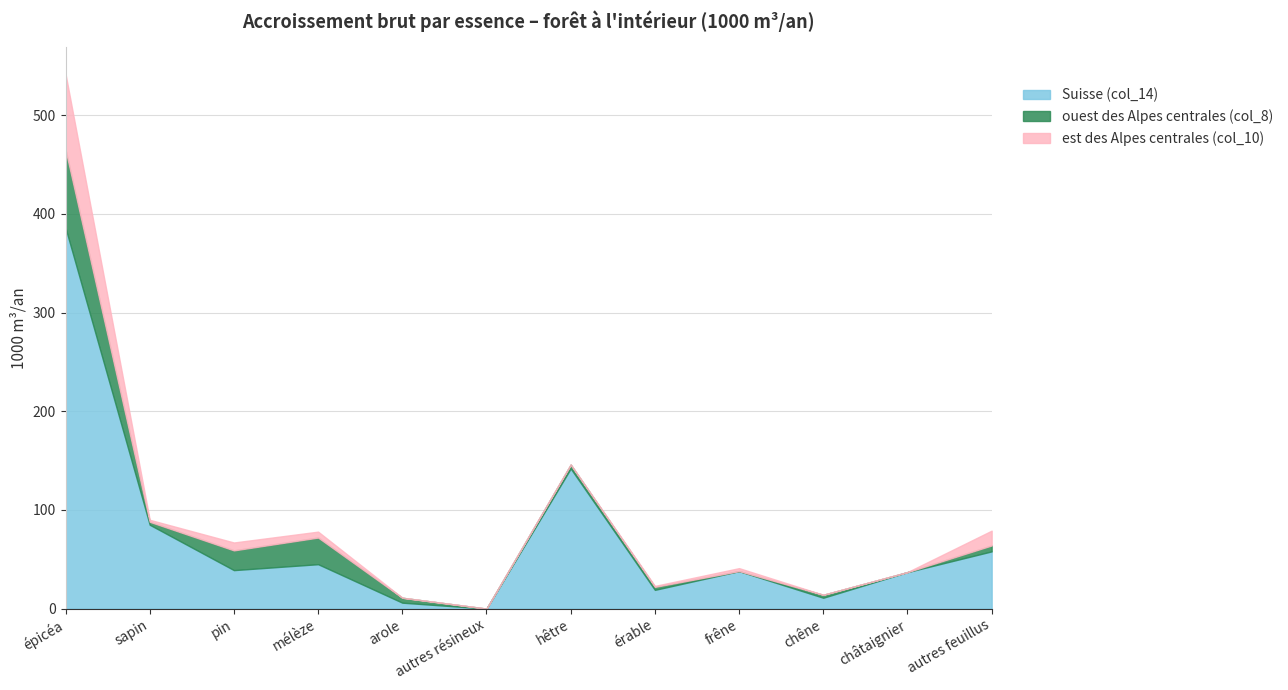

What is the label of the 12th point from the left?

autres feuillus